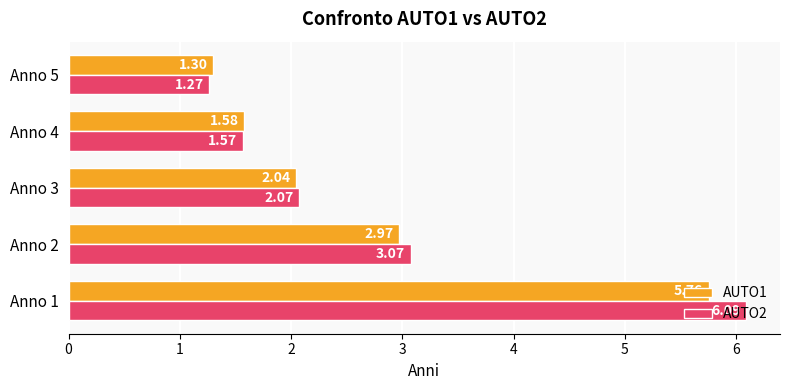

What is the lowest value of the AUTO1 series?

1.3